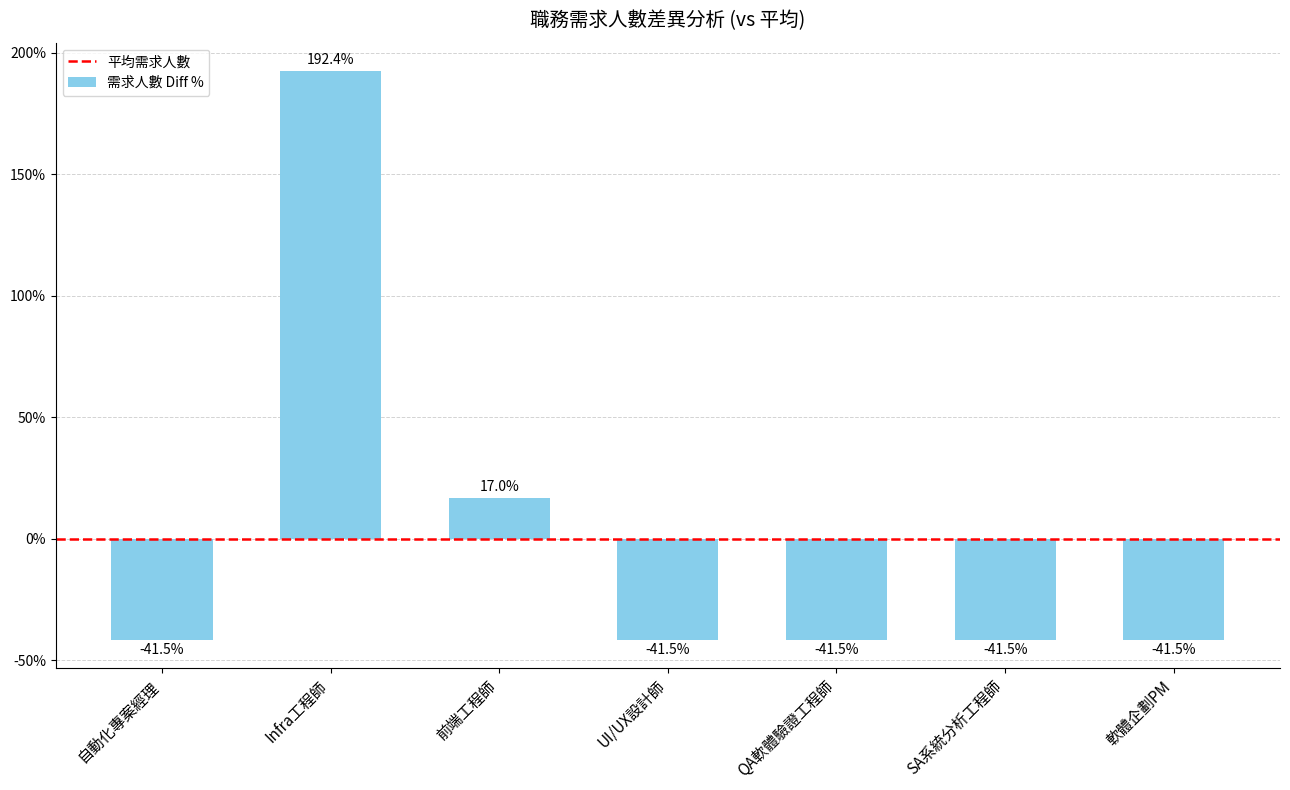

What is the change in value from Infra工程師 to 軟體企劃PM?

-233.9